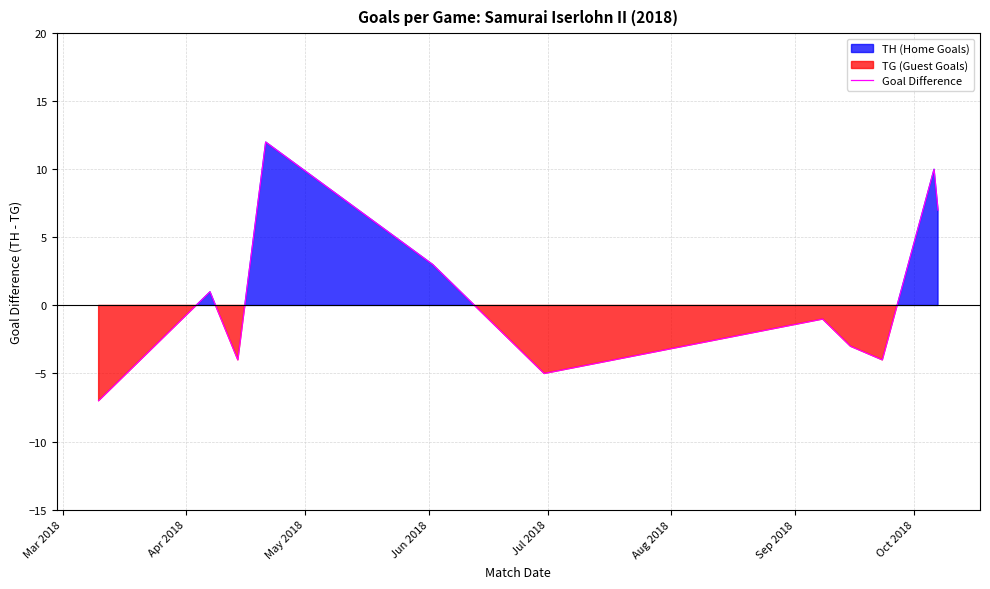

What is the sum of all values?

9